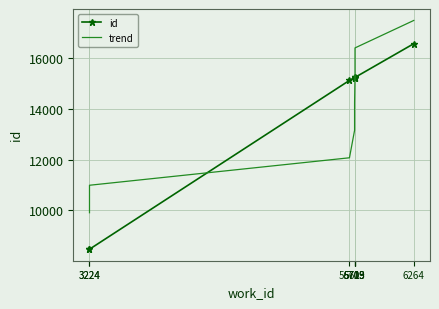

Which category has the lowest value in the trend series?

3224